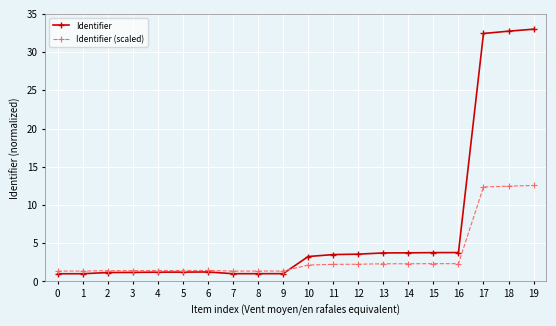

How many distinct data groups are displayed?

2